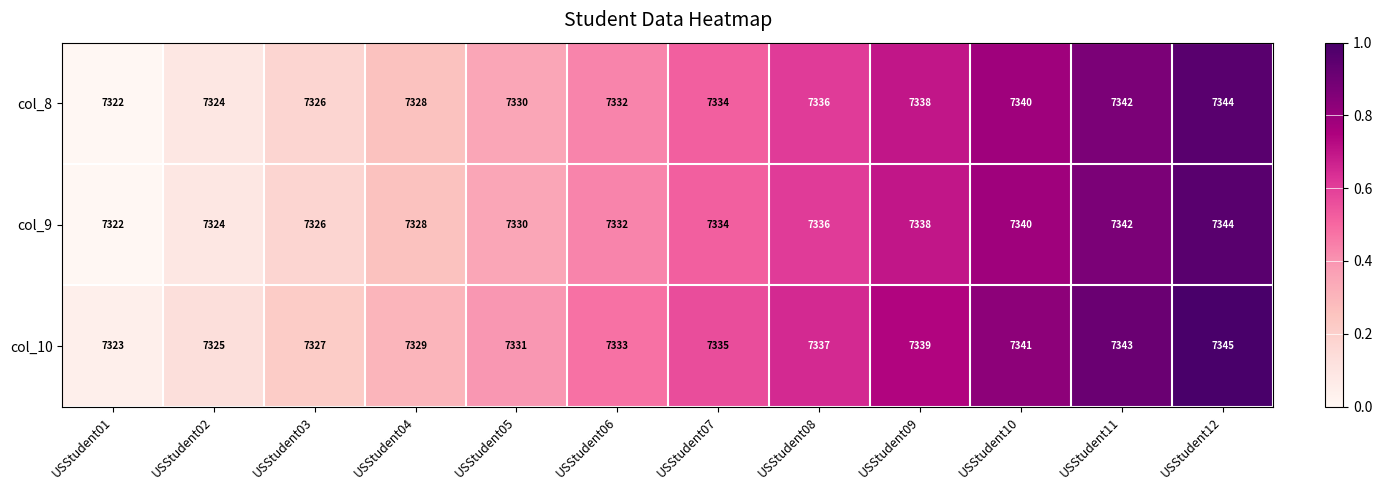

Is the value of col_8 at USStudent02 greater than the value of col_10 at USStudent07?

No